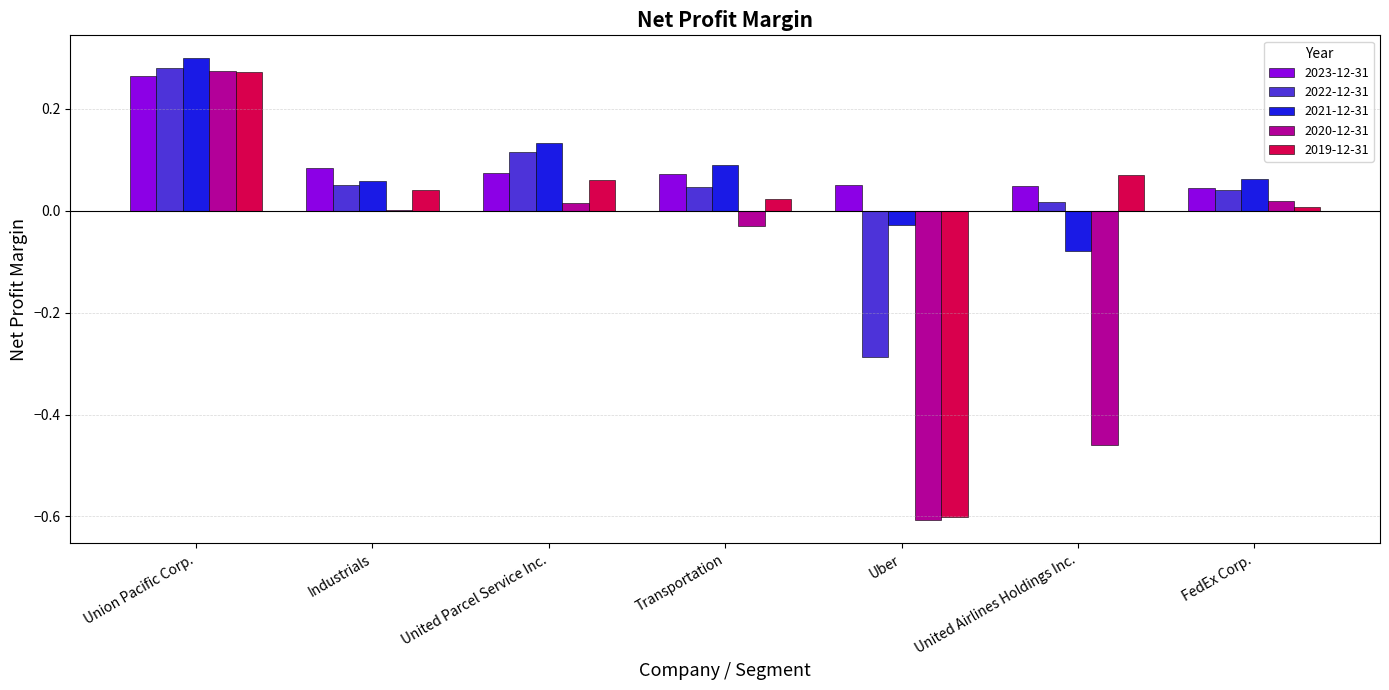

Where does the 2019-12-31 series first go above 0?

Union Pacific Corp.